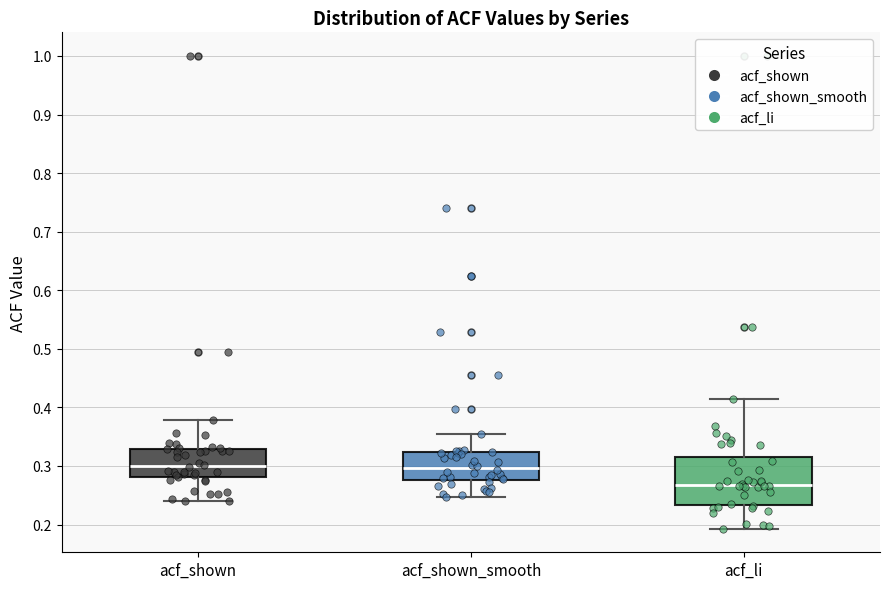

Where is the lower edge of the box for acf_li on the y-axis? The values are not printed on the chart, so give them approximately, as read against the axis.

0.23